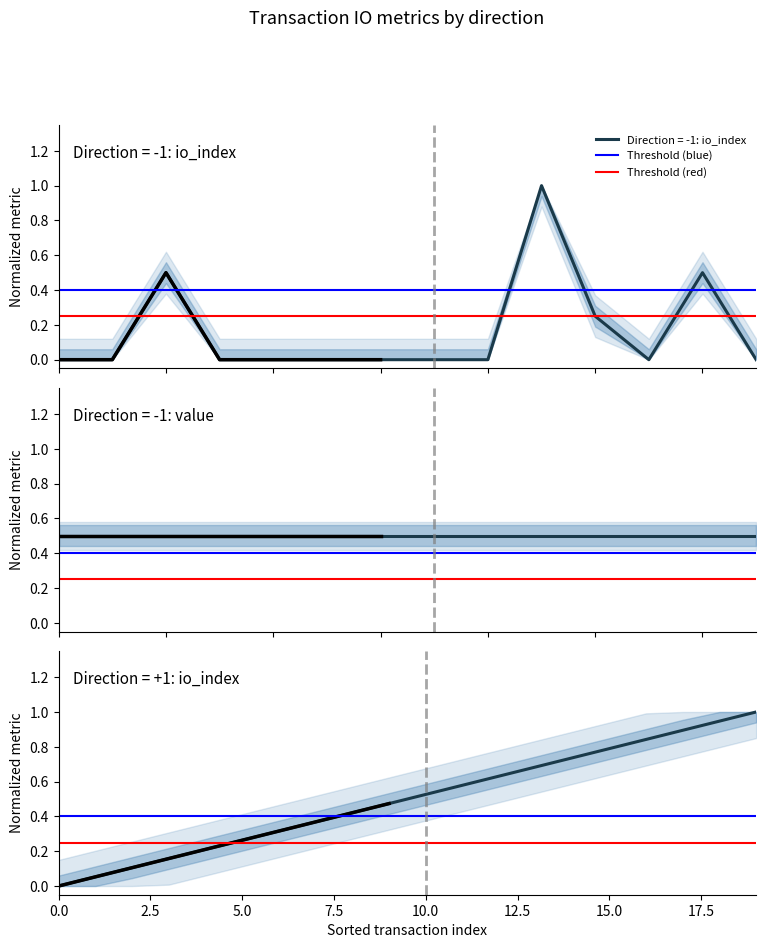

Does the chart display data point markers on the line(s)?

No